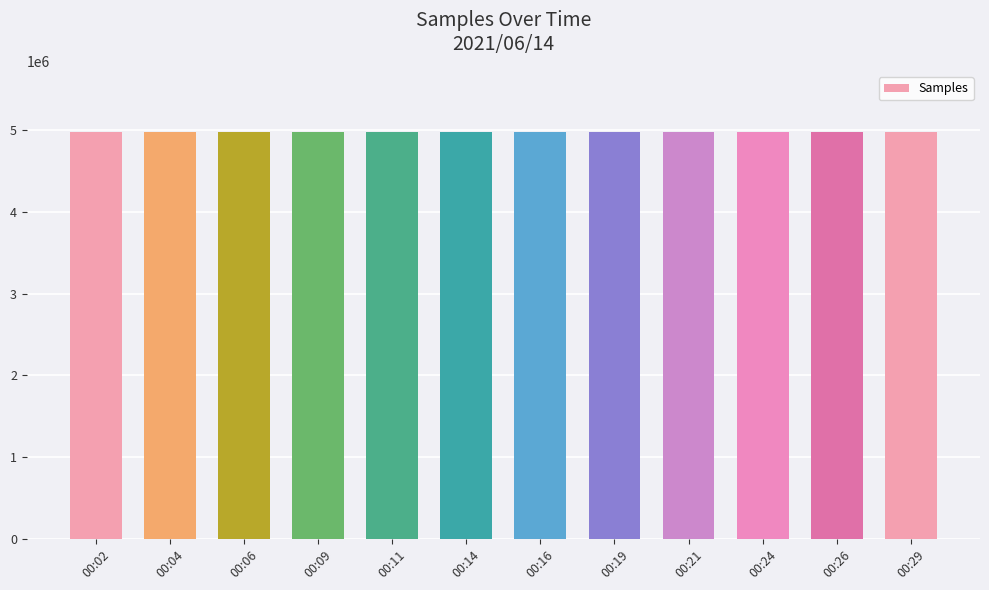

What is the ratio of the value at 00:11 to the value at 00:14?

1.0